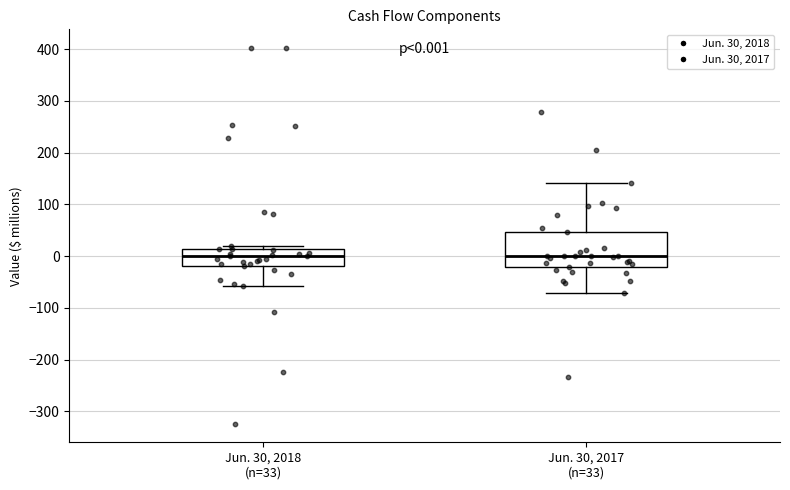

Comparing the boxes themselves (not the whiskers), which one is the tallest?

Jun. 30, 2017 (n=33)